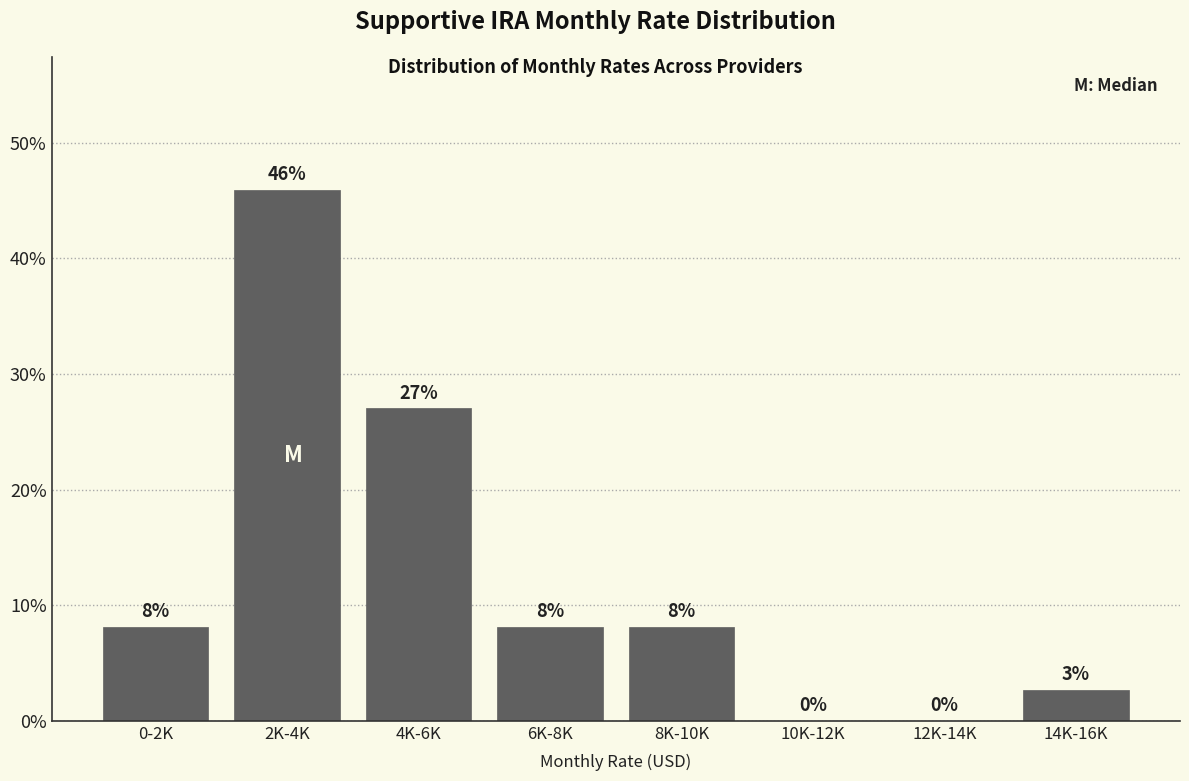

Is it true that the value at 6K-8K is 4.3?

False